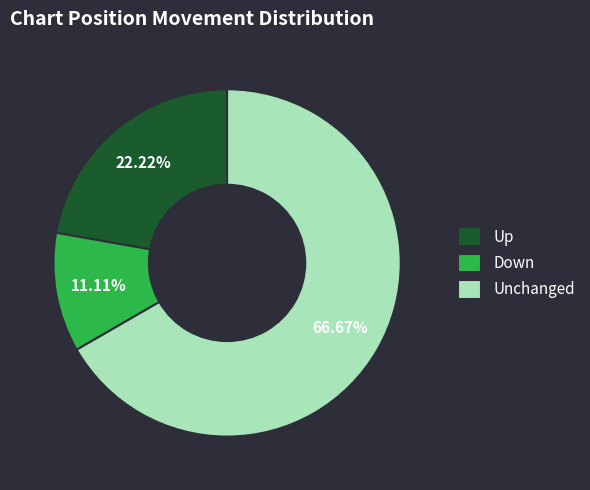

Approximately how many times larger is the value at Up compared to Unchanged?

0.3